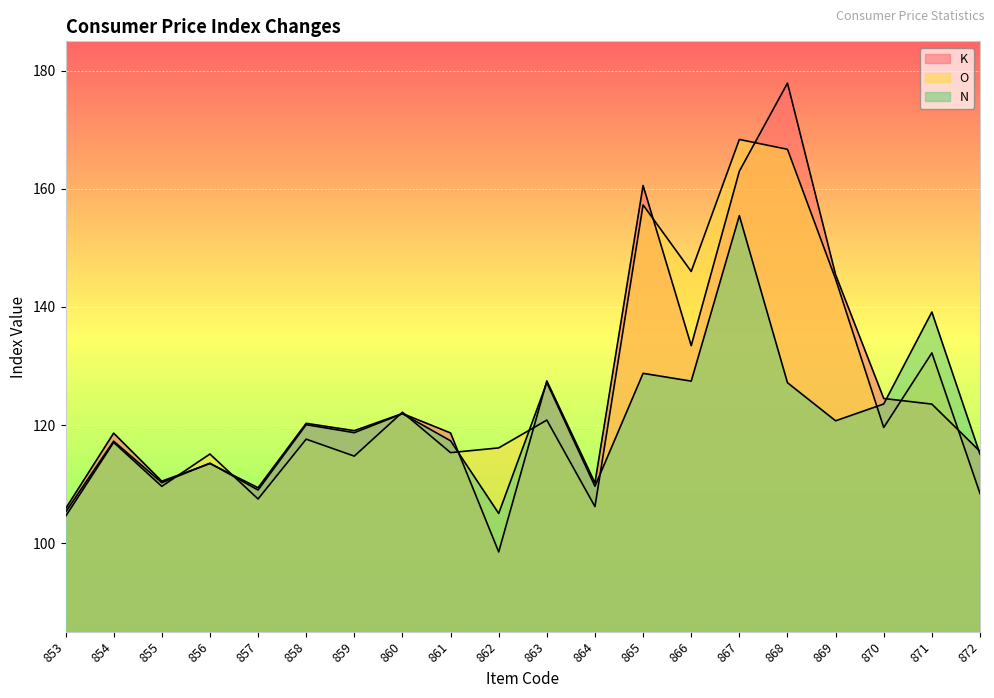

What are all the series names shown in the legend?

K, O, N